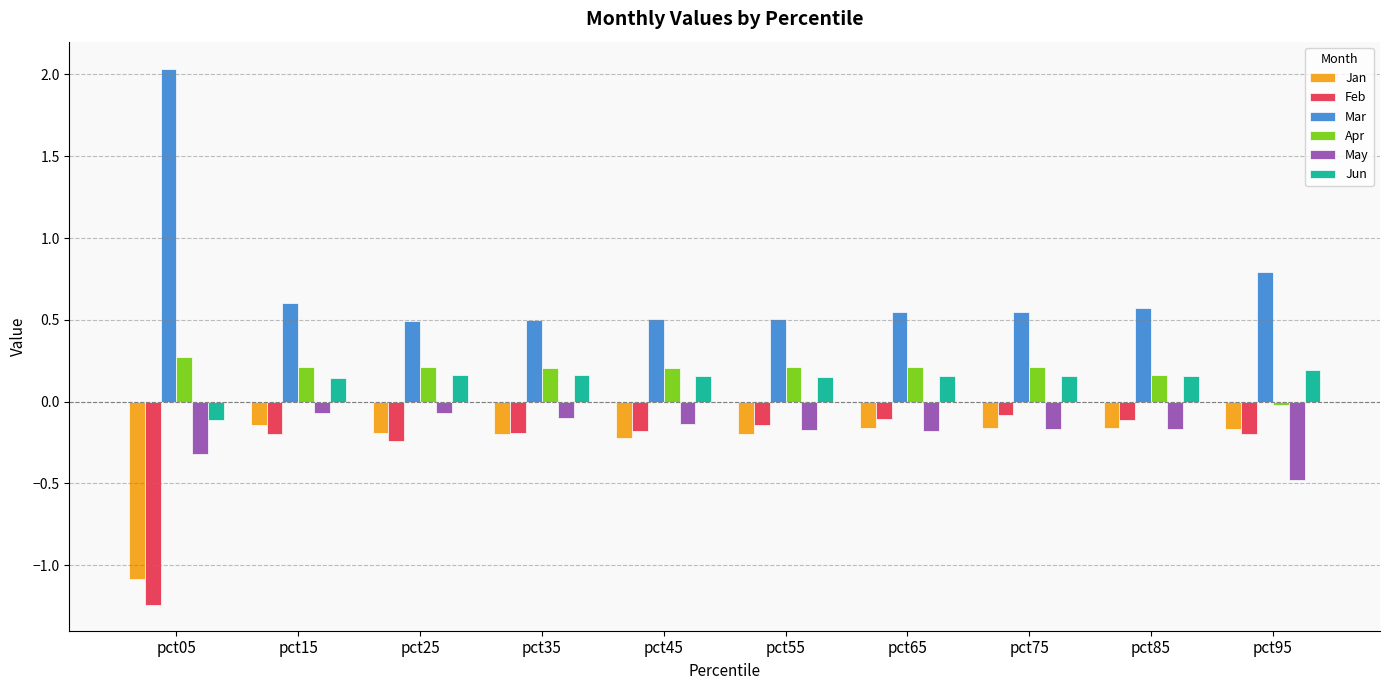

At pct95, list the series in order from largest to smallest.

Mar, Jun, Apr, Jan, Feb, May